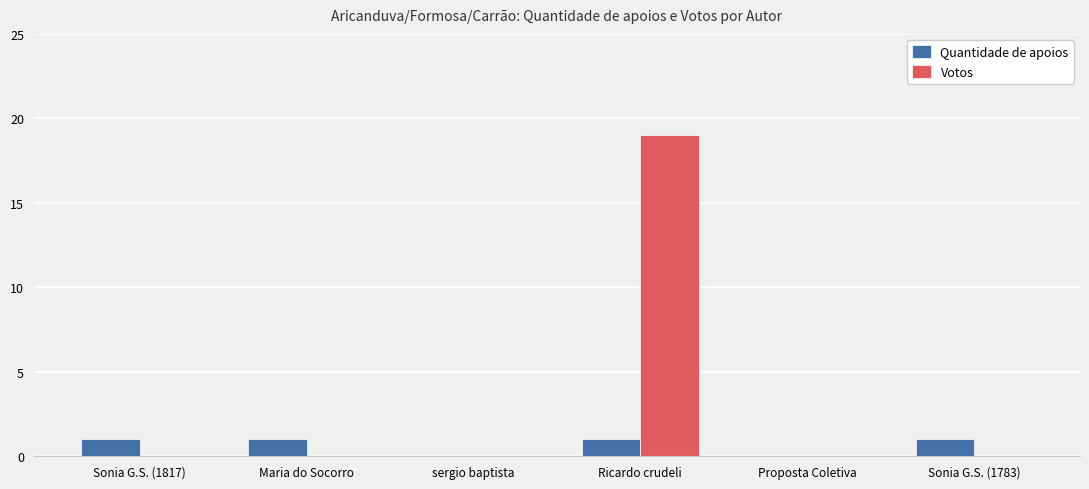

What is the sum of the Votos values at Ricardo crudeli and Proposta Coletiva?

19